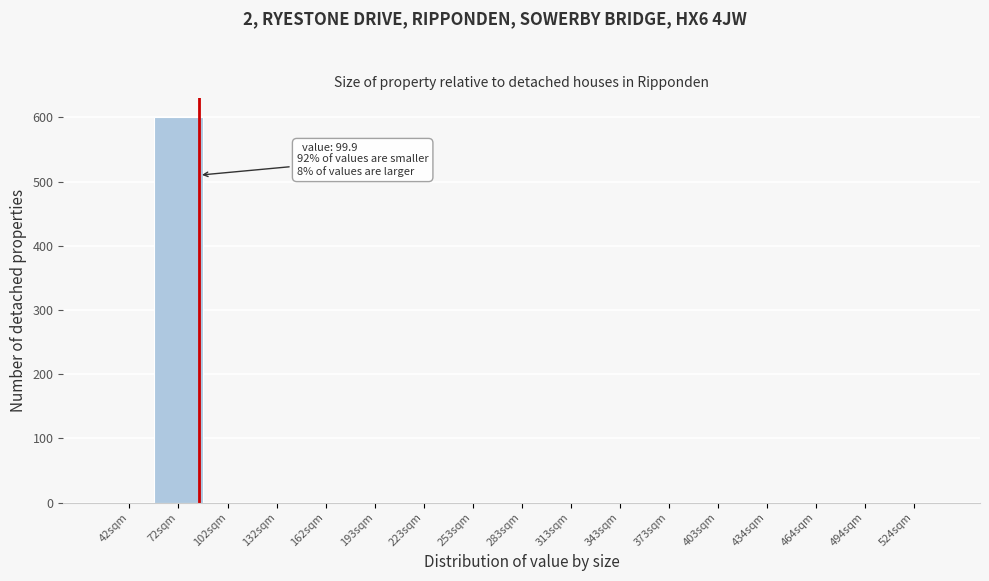

Reading right to left, transcribe all the data shown in this chart.

524sqm=0	494sqm=0	464sqm=0	434sqm=0	403sqm=0	373sqm=0	343sqm=0	313sqm=0	283sqm=0	253sqm=0	223sqm=0	193sqm=0	162sqm=0	132sqm=0	102sqm=0	72sqm=600	42sqm=0